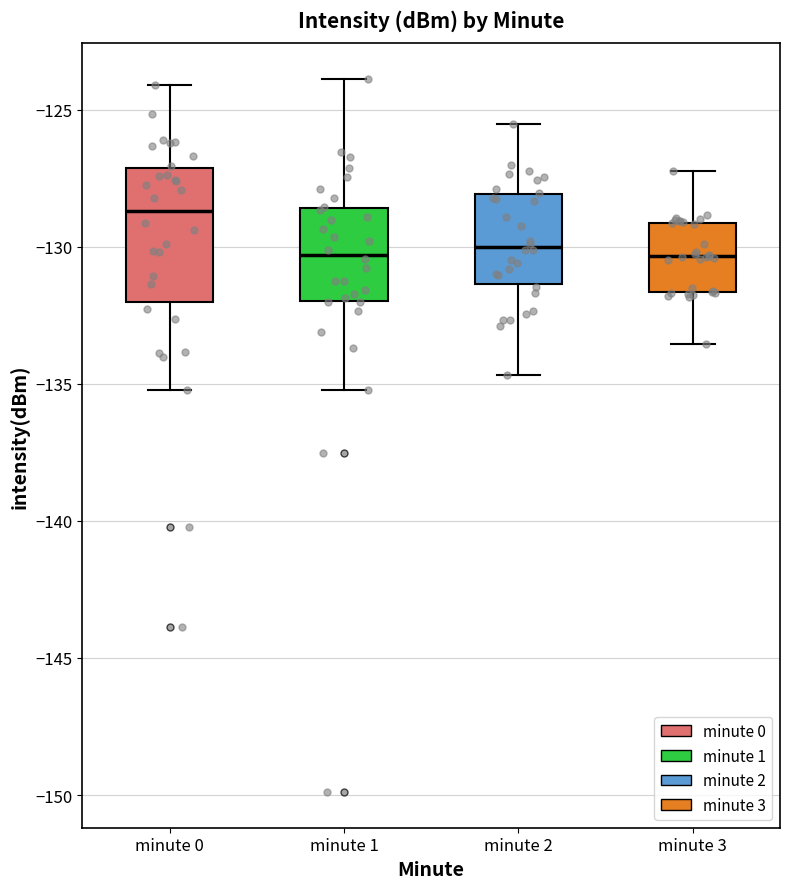

Reading left to right, transcribe this box plot: for each box, give where its median line is, the range the box spans, and where its two whiskers end, as read against the y-axis. The values are not printed on the chart, so give them approximately, as read against the axis.

minute 0: median -128.5, box -132.0 to -127.0, whiskers -135.0 to -124.0
minute 1: median -130.5, box -132.0 to -128.5, whiskers -135.0 to -124.0
minute 2: median -130.0, box -131.5 to -128.0, whiskers -134.5 to -125.5
minute 3: median -130.5, box -131.5 to -129.0, whiskers -133.5 to -127.0